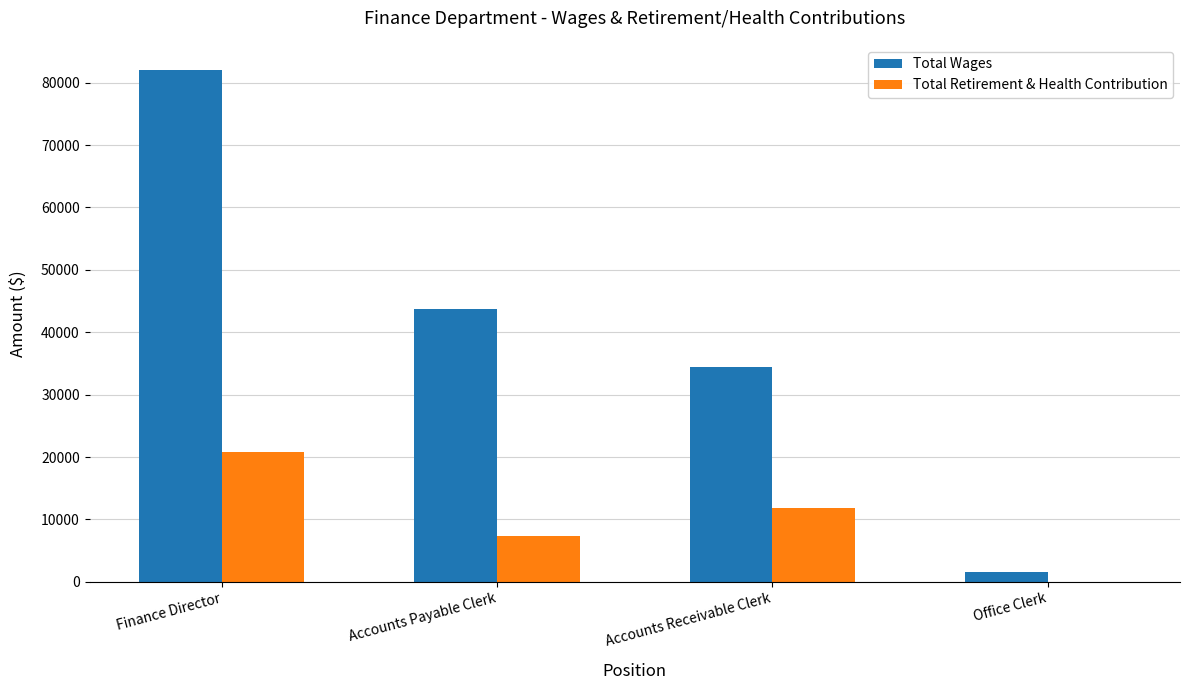

Does the chart contain stacked bars?

No